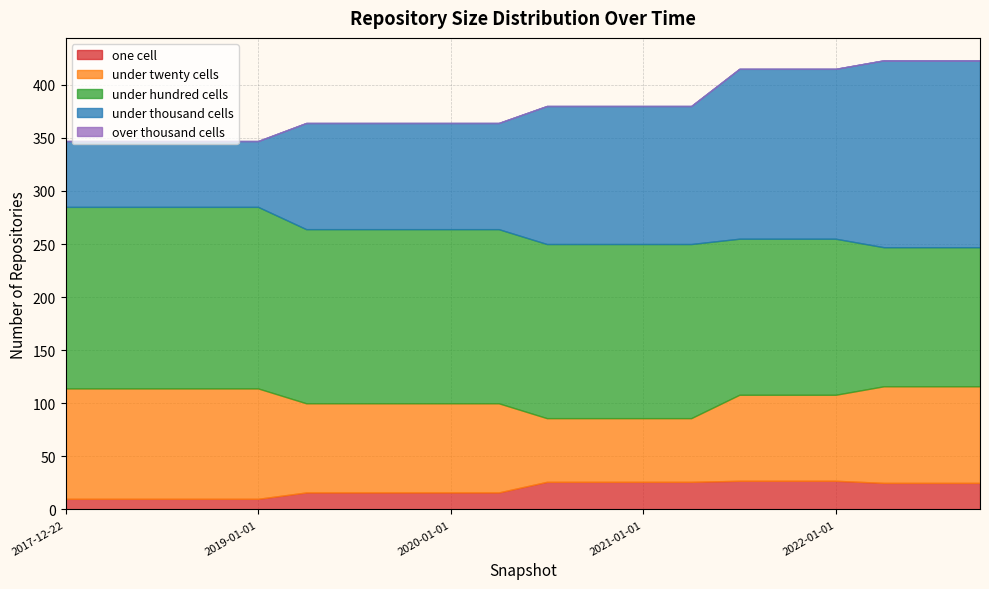

What is the average value of the under_thousand_cells series?

117